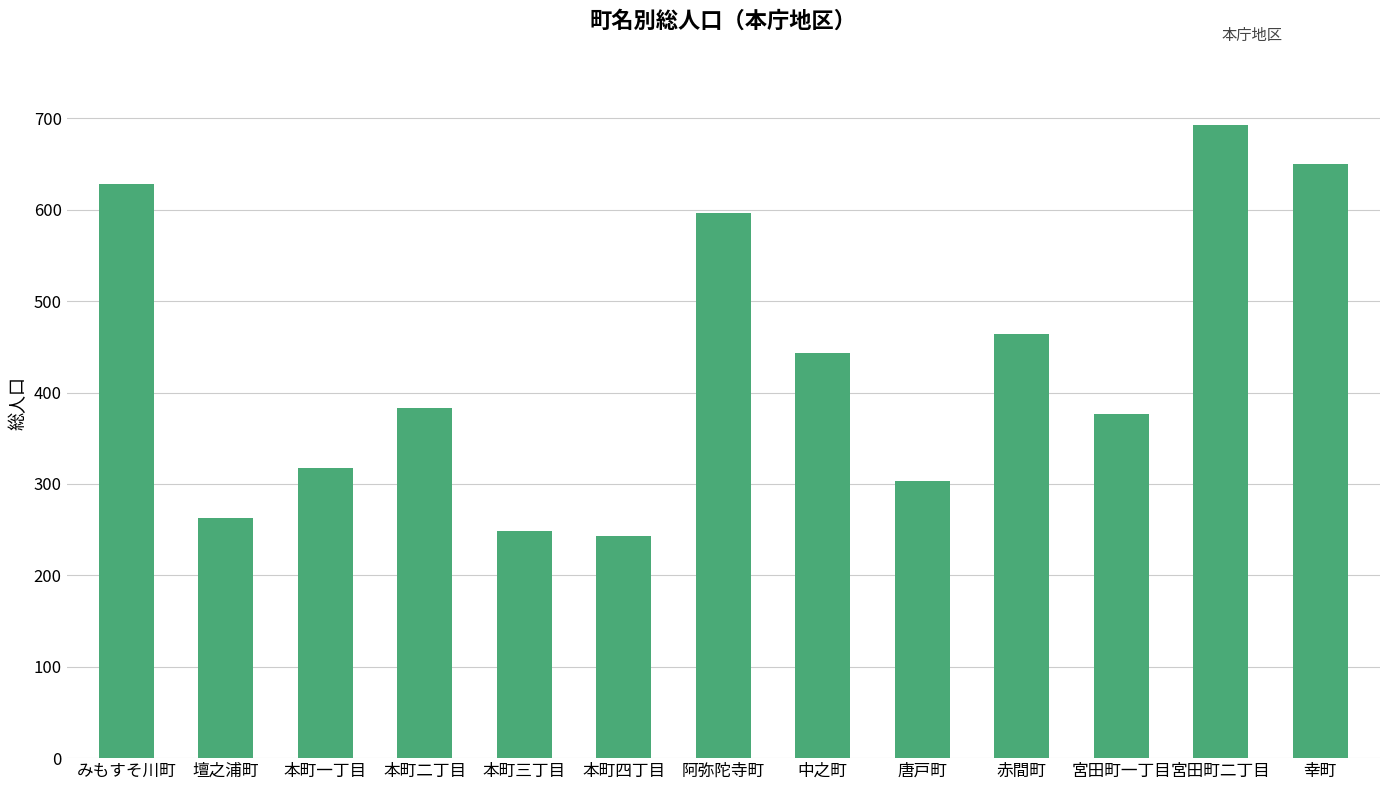

True or false: the data shows 337 at 宮田町二丁目.

False